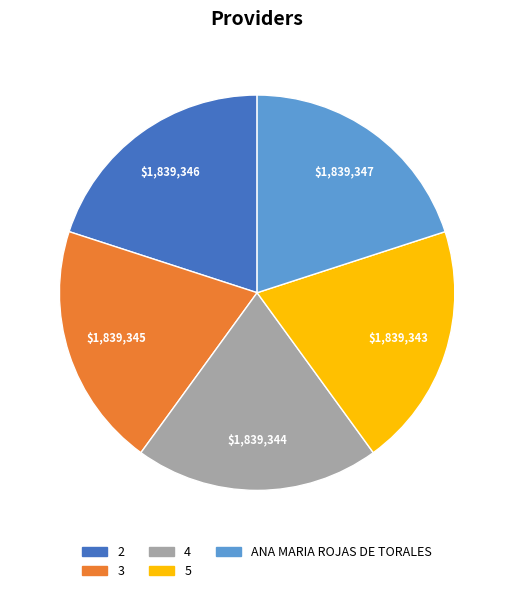

Does any single category account for the majority?

No